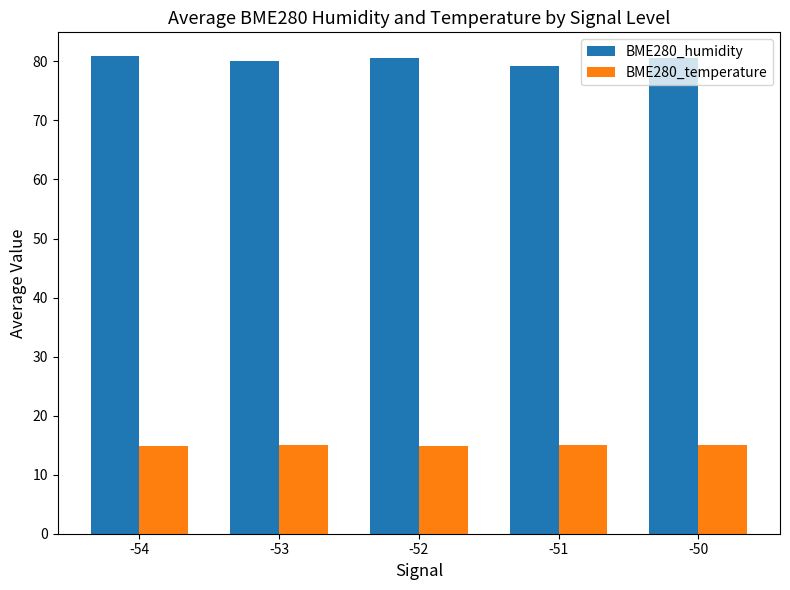

What is the total value across all series at -52?

95.5